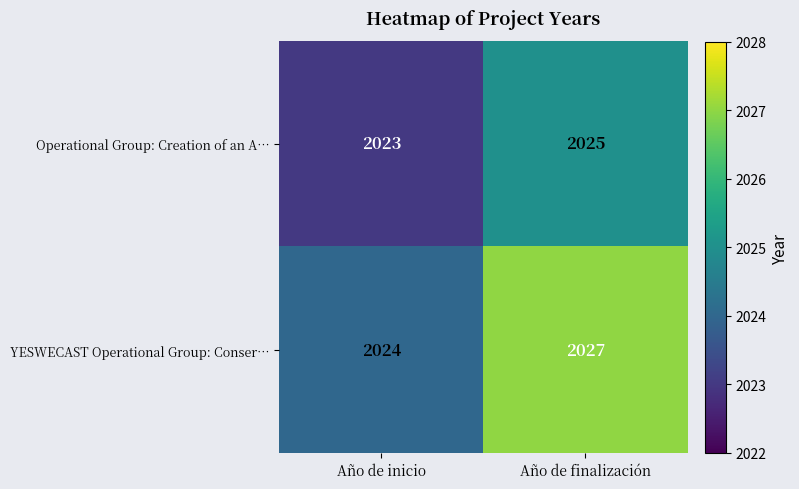

Where is YESWECAST Operational Group: Conser… nearest to the value 2025?

Año de inicio